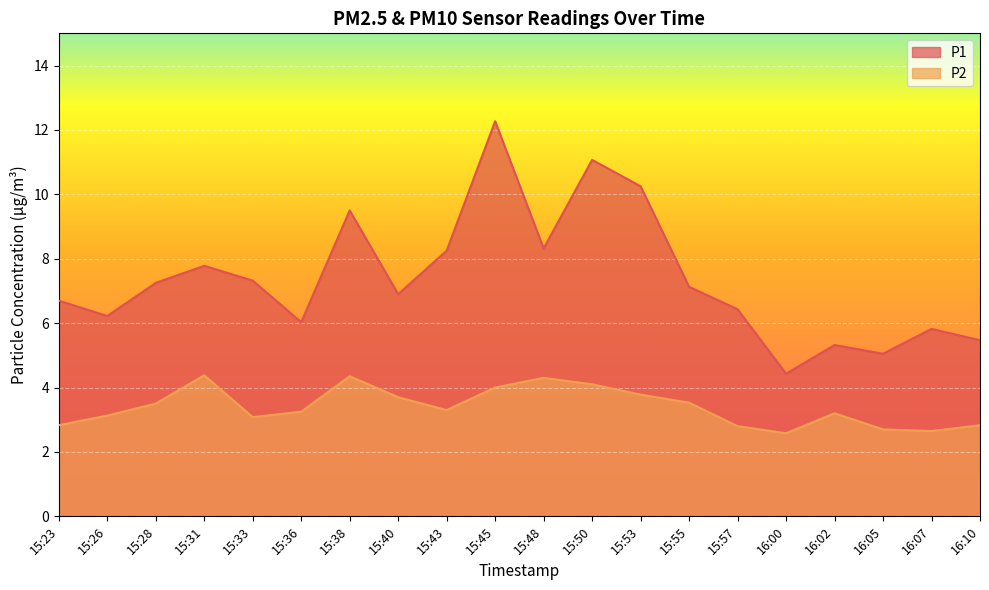

How many values in the P1 series exceed 7?

10